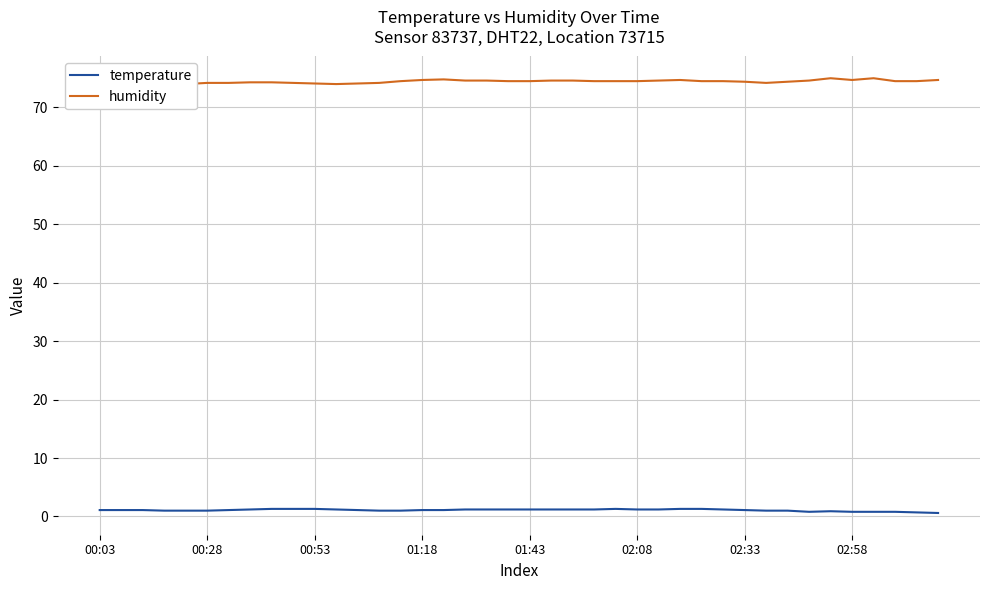

What is the total value across all series at 18?

75.8